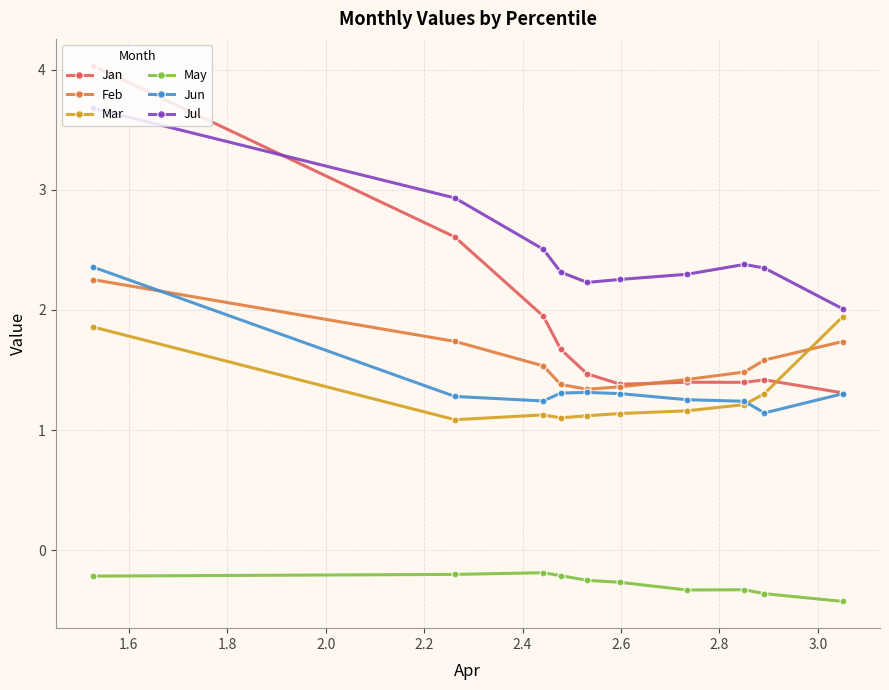

Which series has the largest range (max minus min)?

Jan